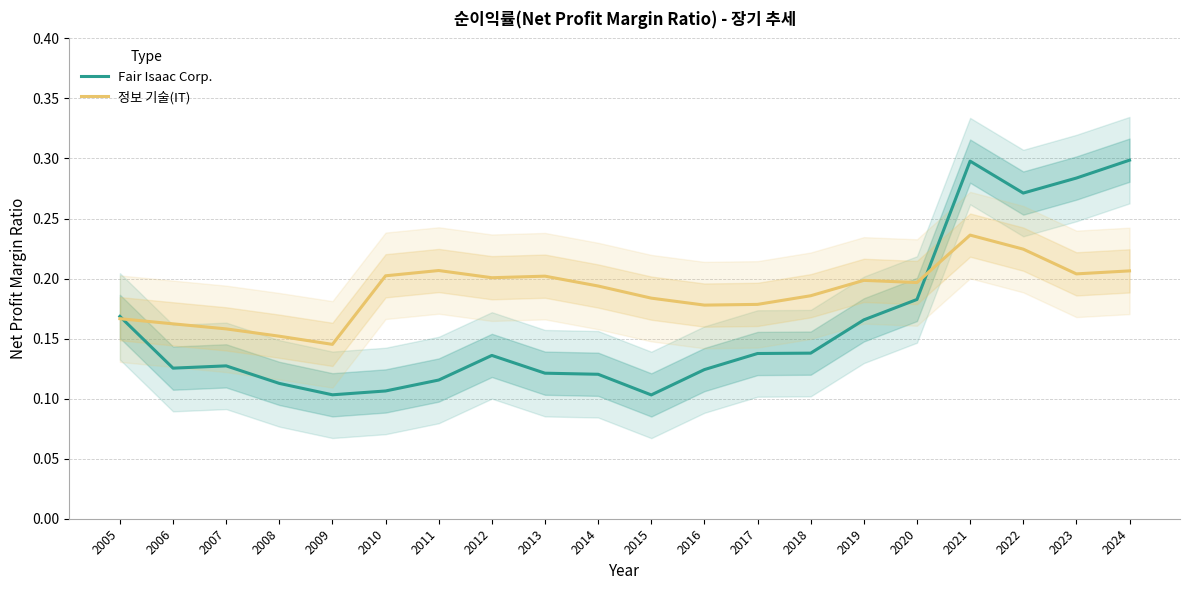

What is the lowest value of the 정보 기술(IT) series?

0.1